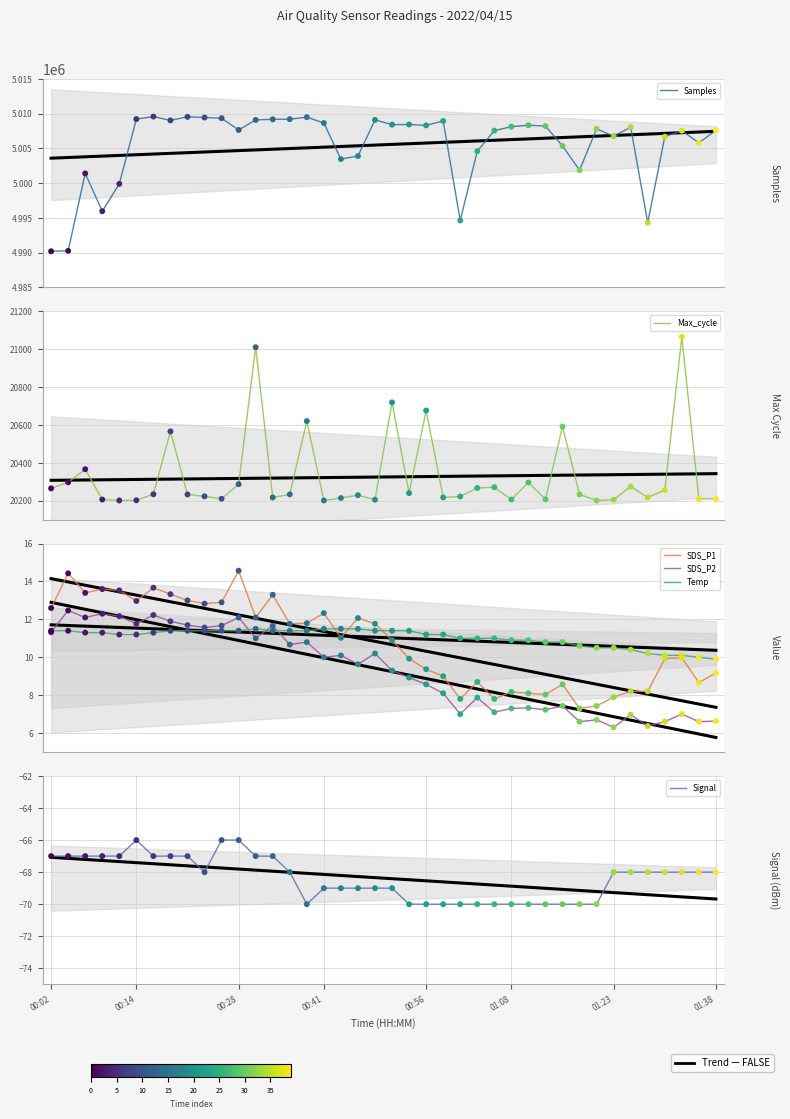

Which series contains the lowest Y value?

Signal